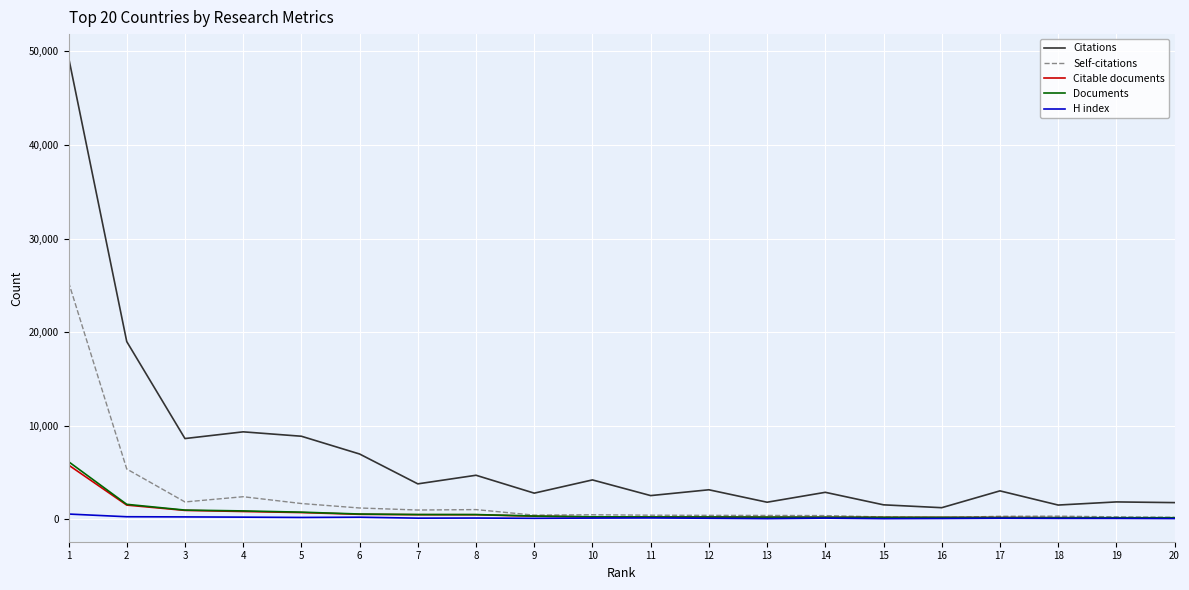

What is the highest value of the Self-citations series?

25346